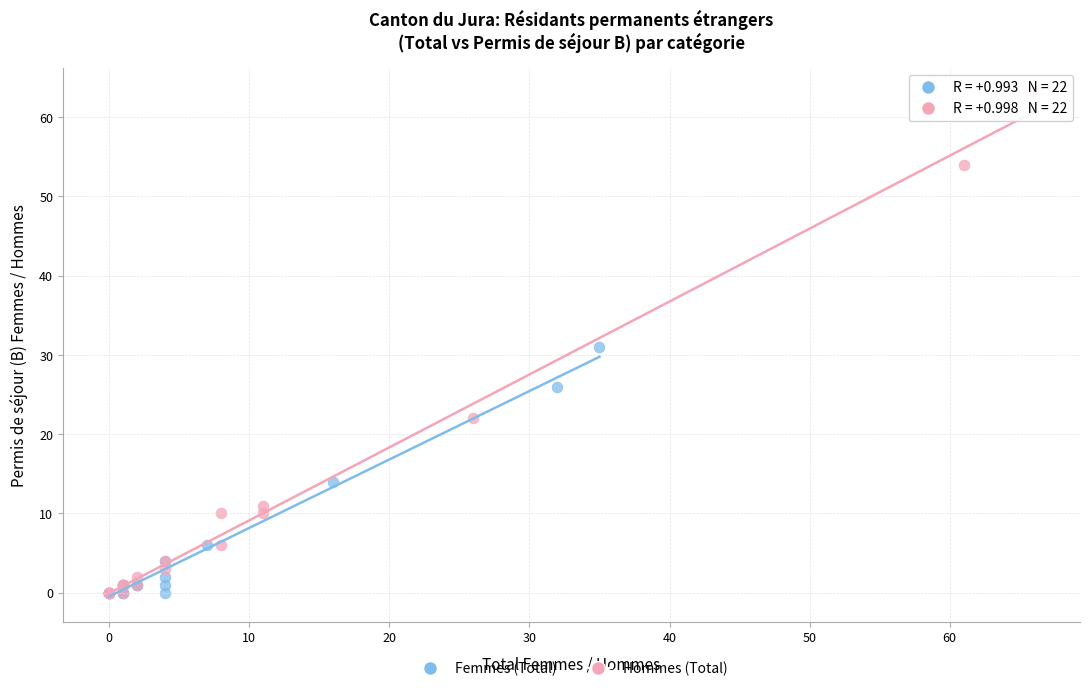

Which series contains the highest Y value?

Hommes (Total)